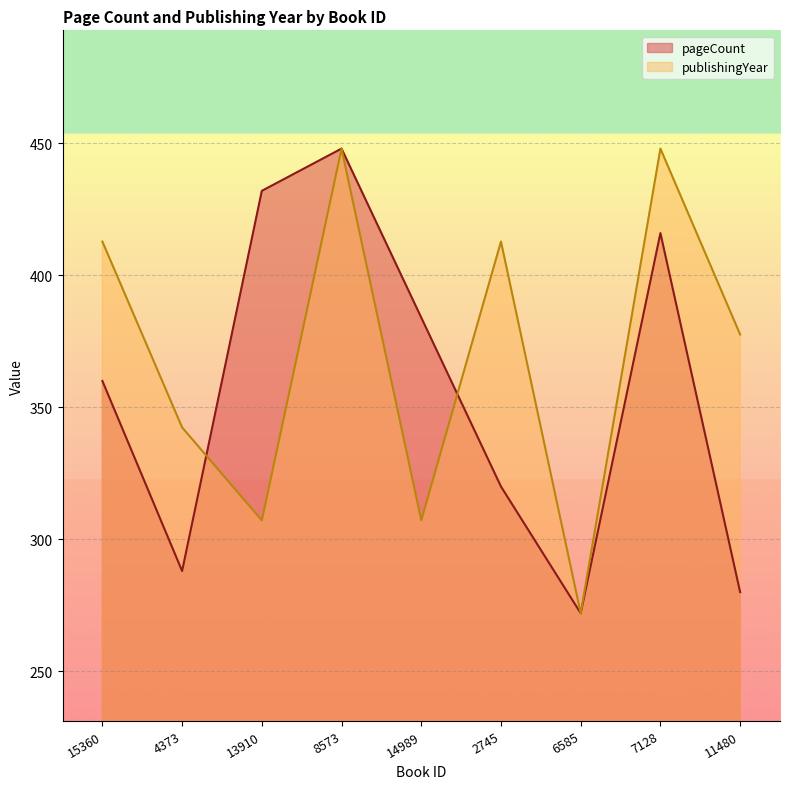

True or false: publishingYear has a value of 448.0 at 8573.

True